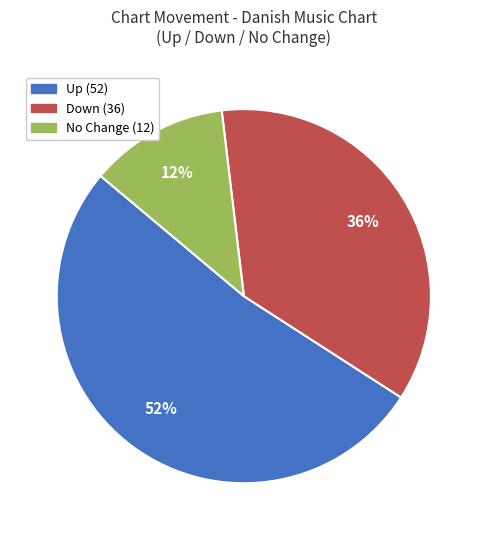

Count the number of slices in the pie.

3